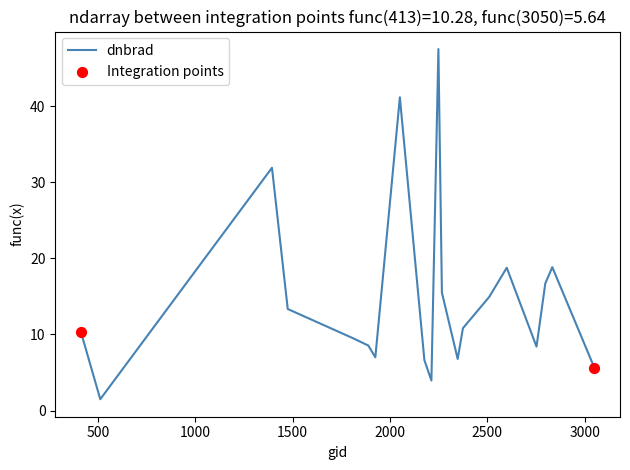

What is the maximum value shown in the chart?

47.5